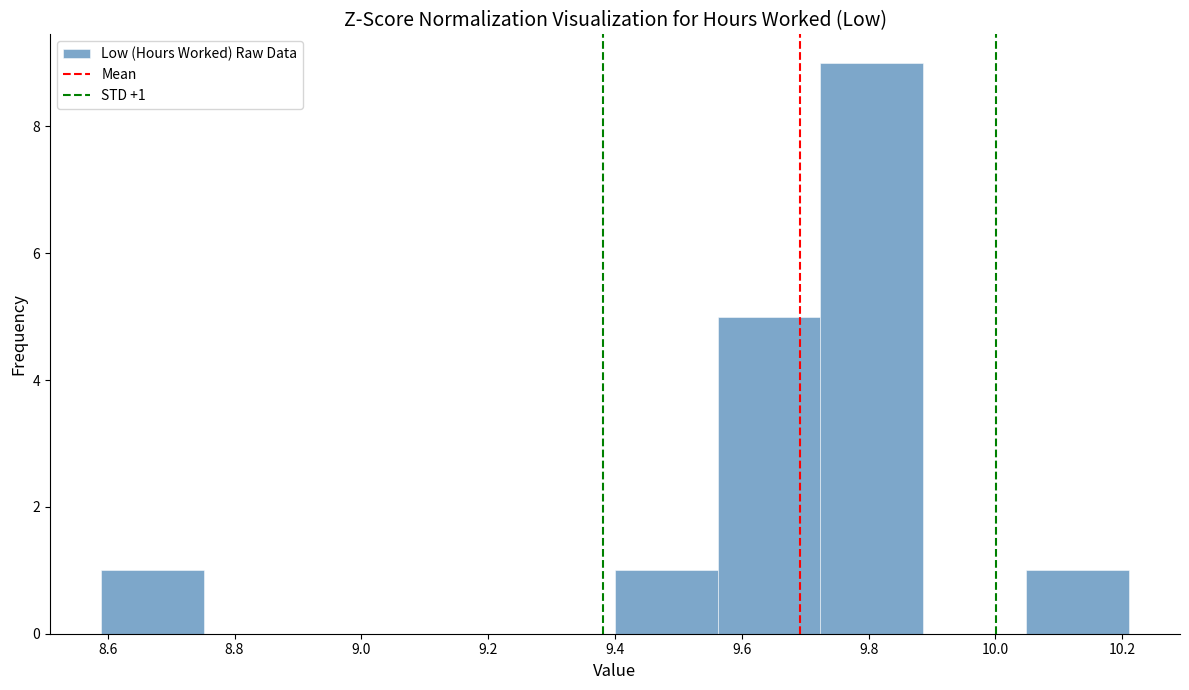

Over which range of the x-axis is the bar tallest?

9.724 to 9.886